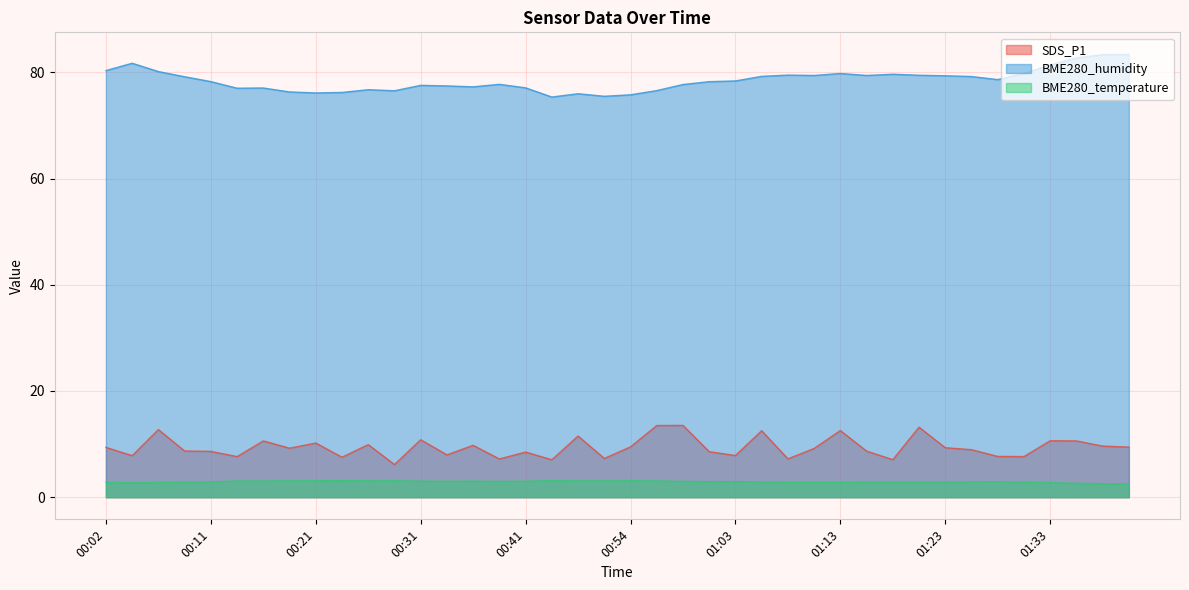

What position from the left is 00:06?

3